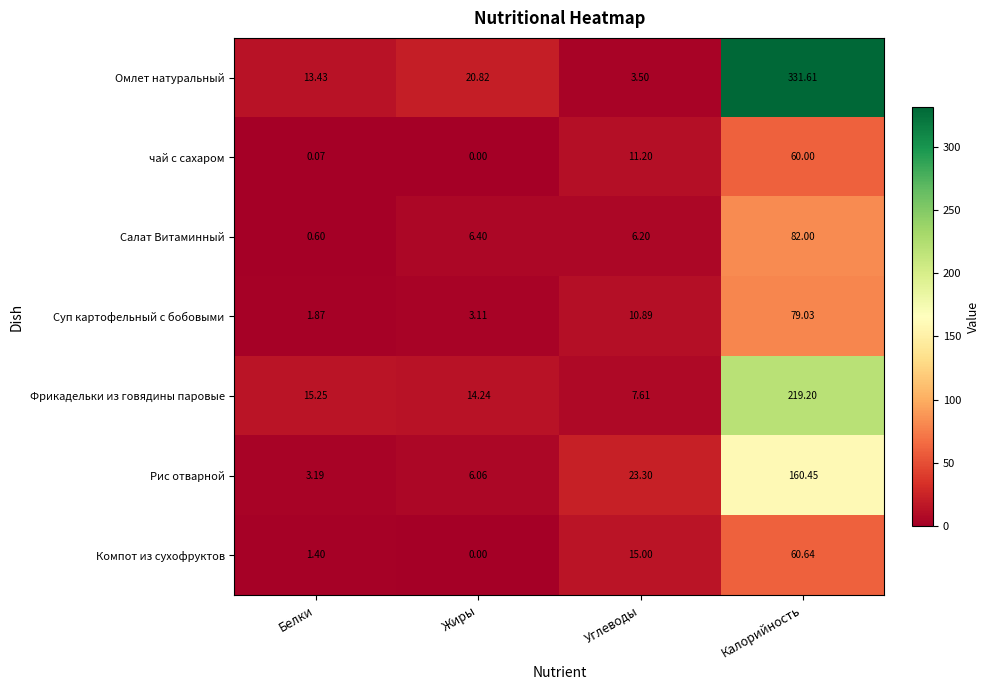

Count the number of data series in this chart.

7